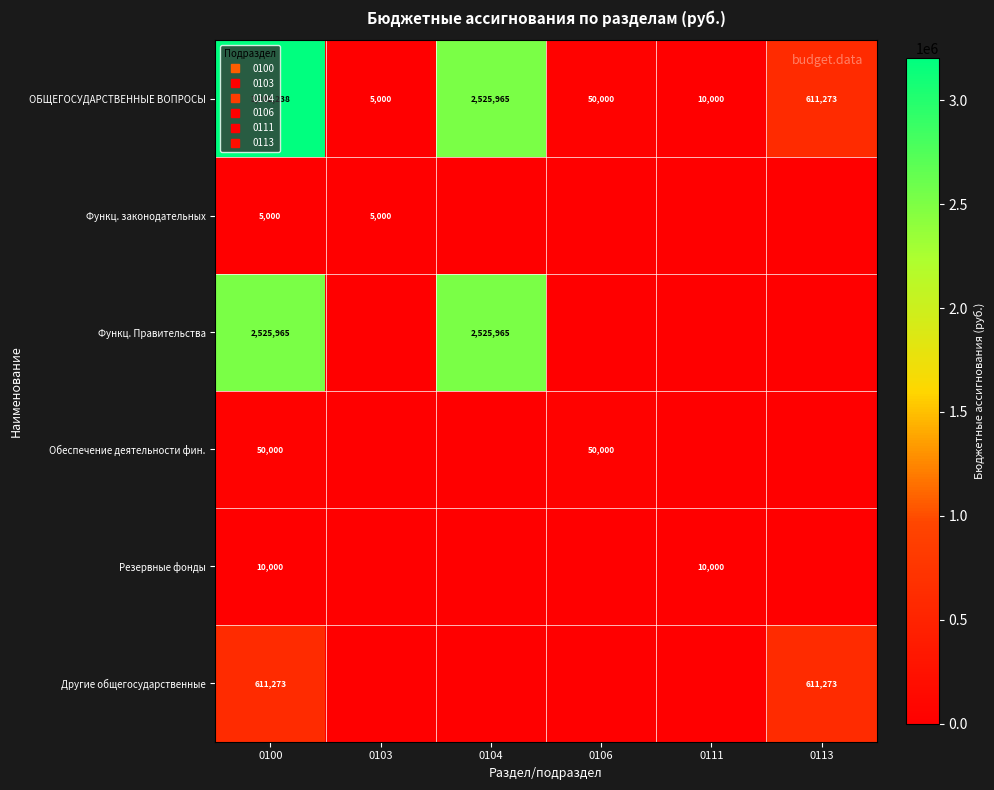

Which series has the largest total across all categories?

ОБЩЕГОСУДАРСТВЕННЫЕ ВОПРОСЫ